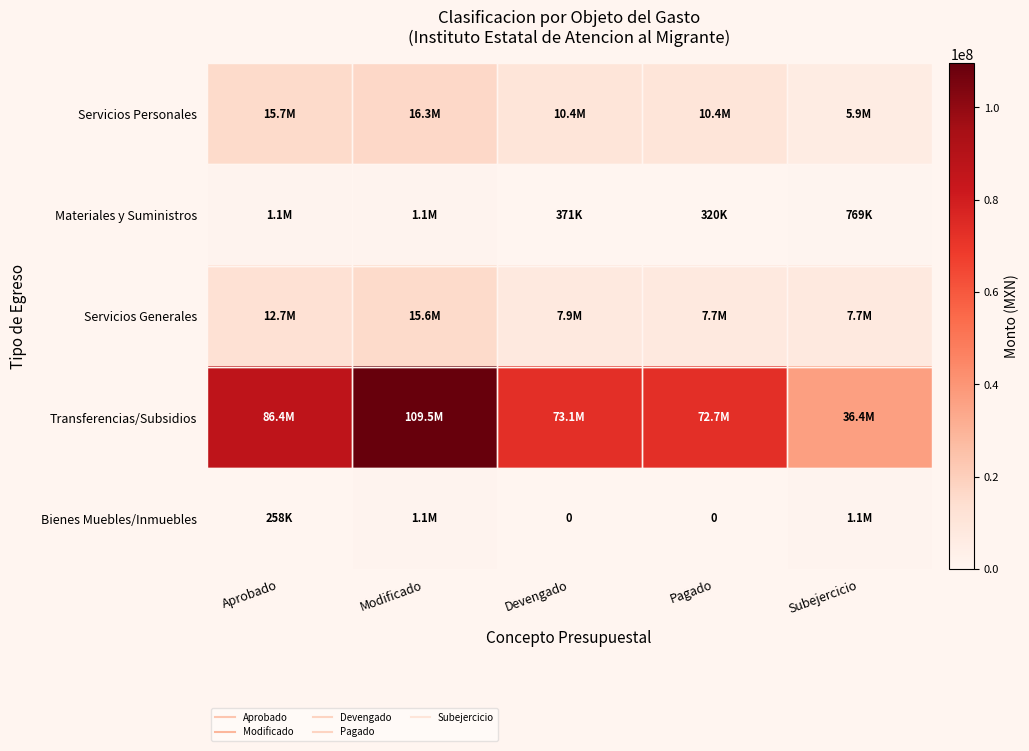

Rank the series by their maximum value, from lowest to highest.

Bienes Muebles/Inmuebles, Materiales y Suministros, Servicios Generales, Servicios Personales, Transferencias/Subsidios